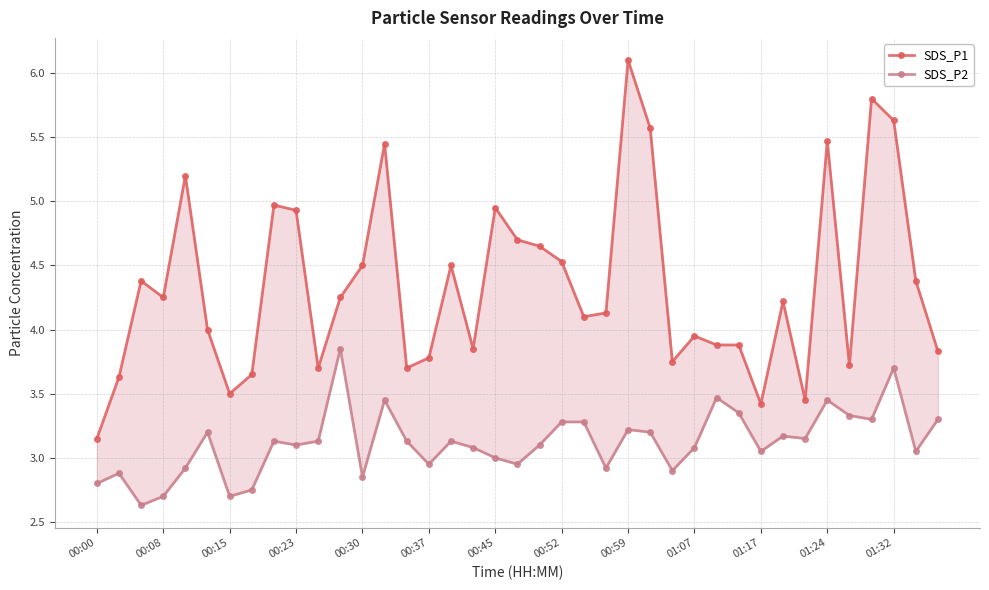

In SDS_P2, how many points are higher than both neighbors (excluding endpoints)?

11